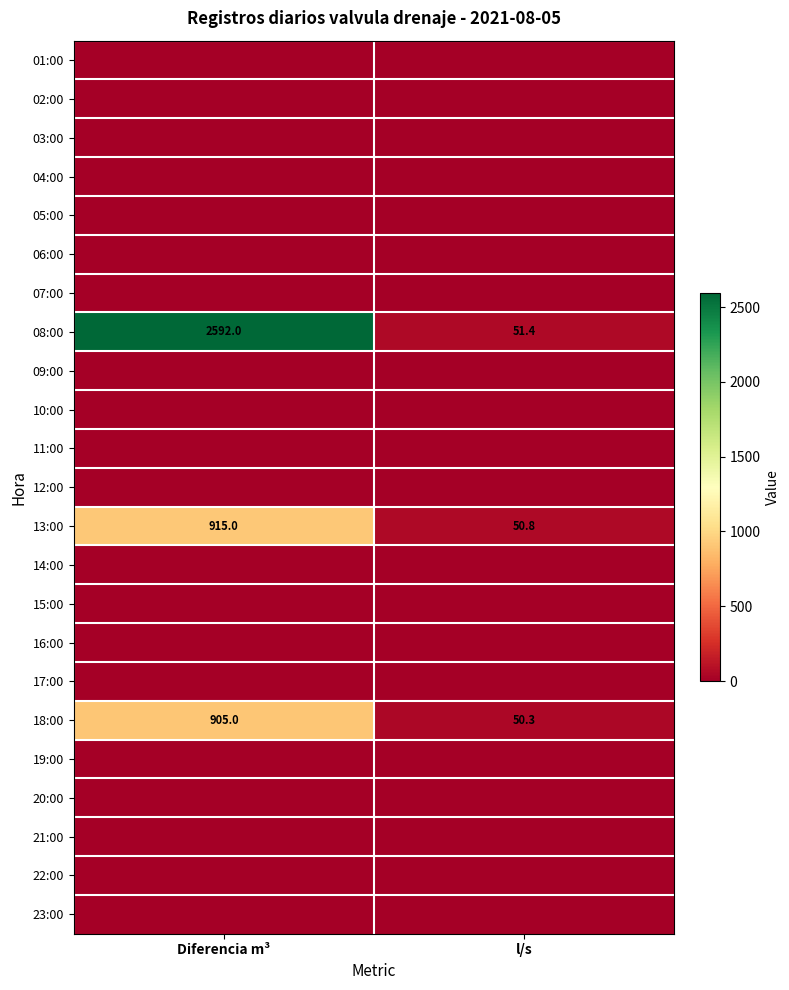

At which category is the sum across all series the highest?

Diferencia m³